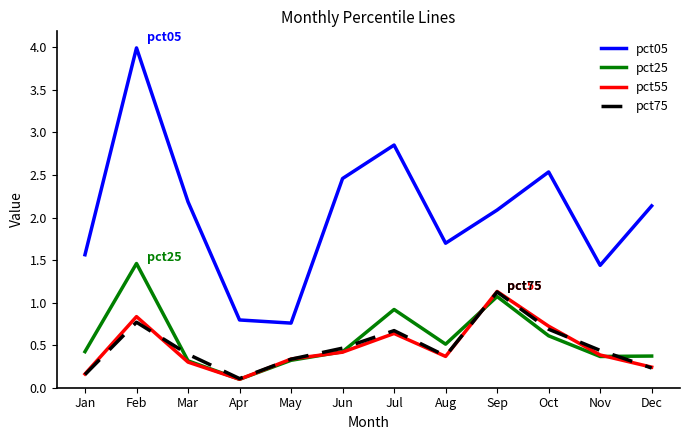

At which category is the sum across all series the highest?

Feb